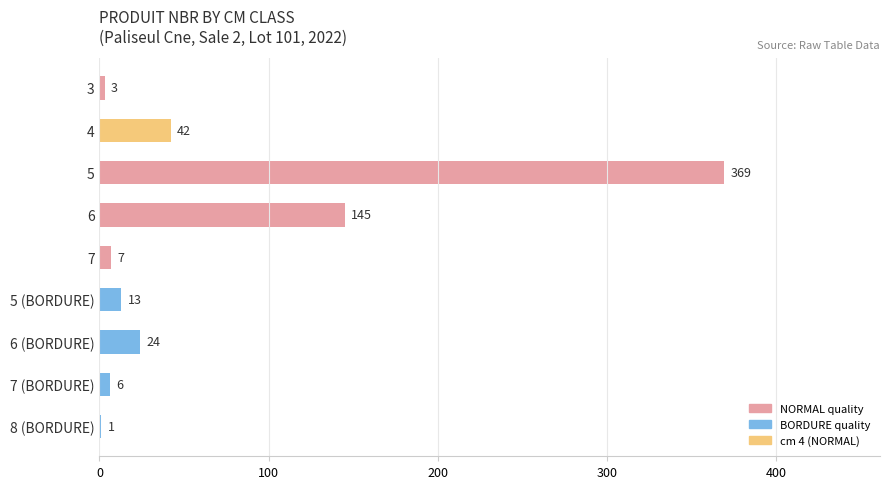

The chart shows a value of 12 at 4. True or false?

False